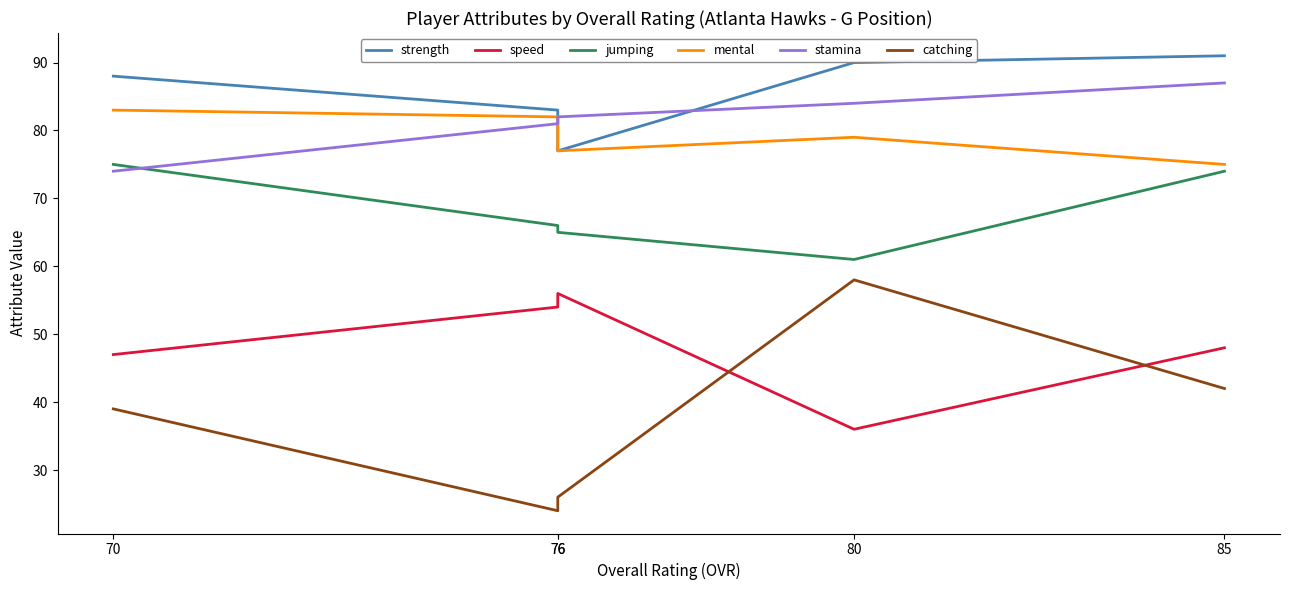

What value does the stamina series have at 70, to the nearest 10?

70